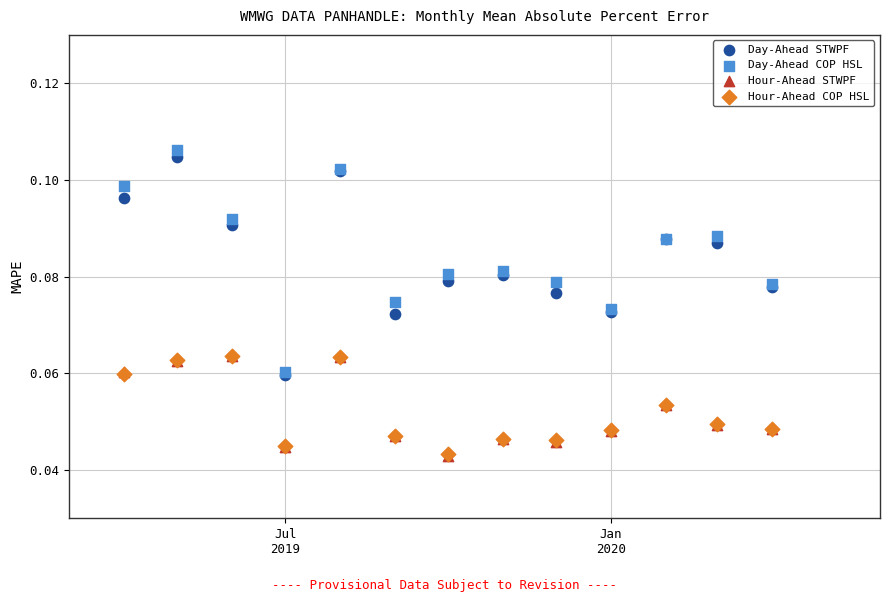

What are all the series names shown in the legend?

Day-Ahead STWPF, Day-Ahead COP HSL, Hour-Ahead STWPF, Hour-Ahead COP HSL